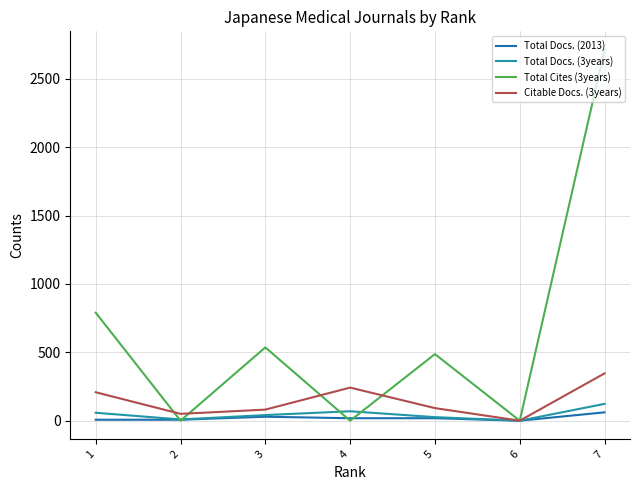

Which series has the widest spread of values?

Total Cites (3years)